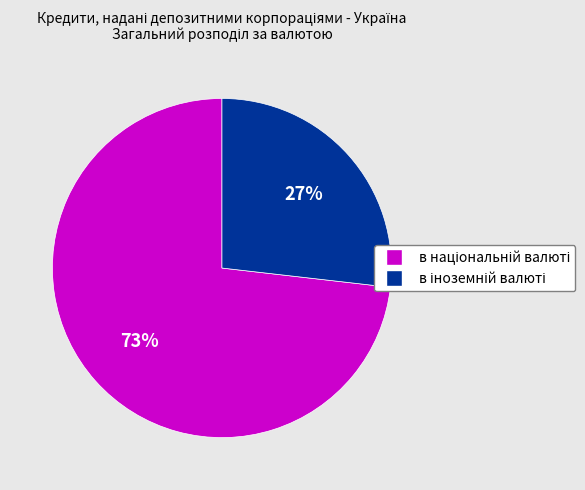

To the nearest percent, what is the difference between the largest and smallest slice percentages?

46%